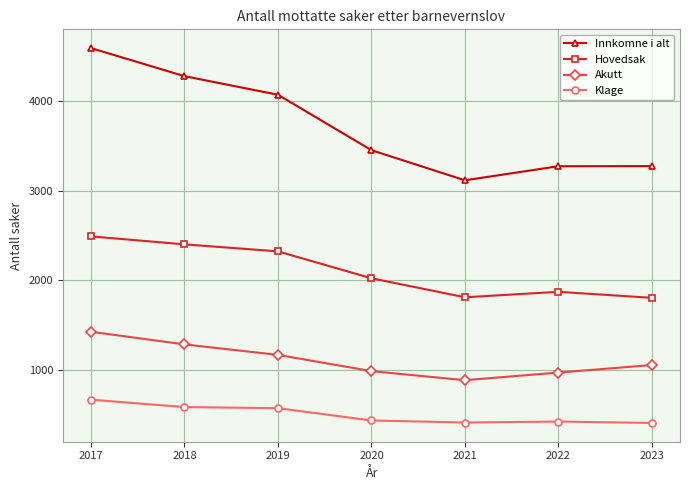

At how many categories does at least one series exceed 3234?

6